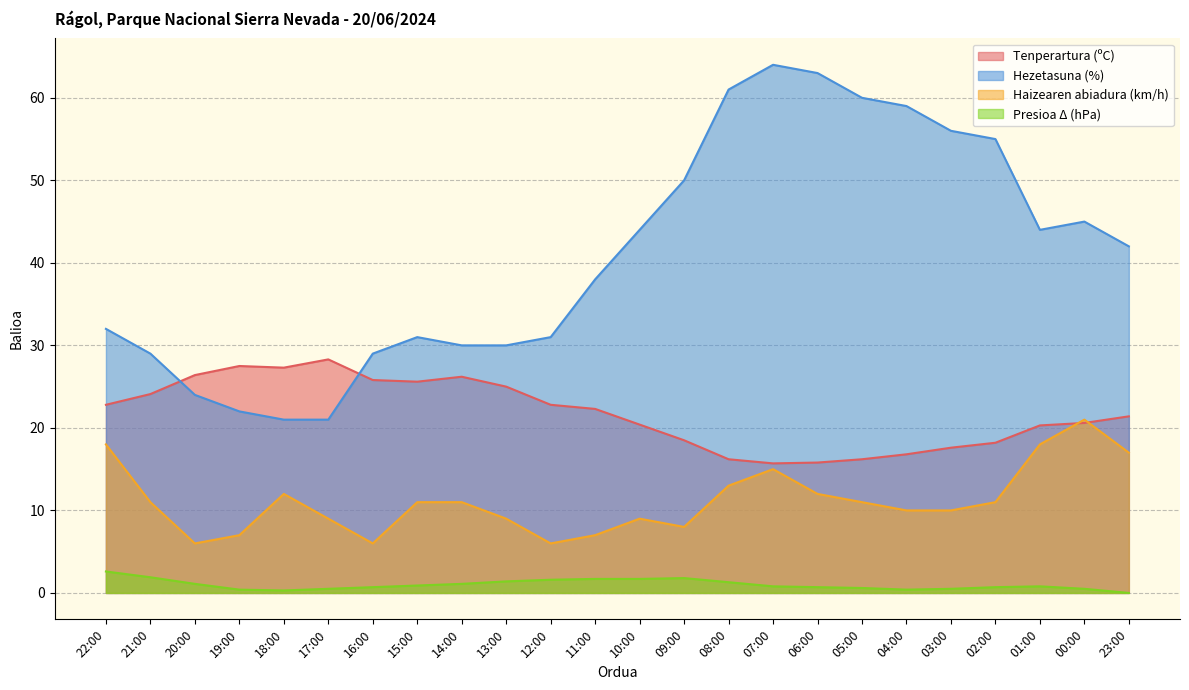

Which series has the largest range (max minus min)?

Hezetasuna (%)